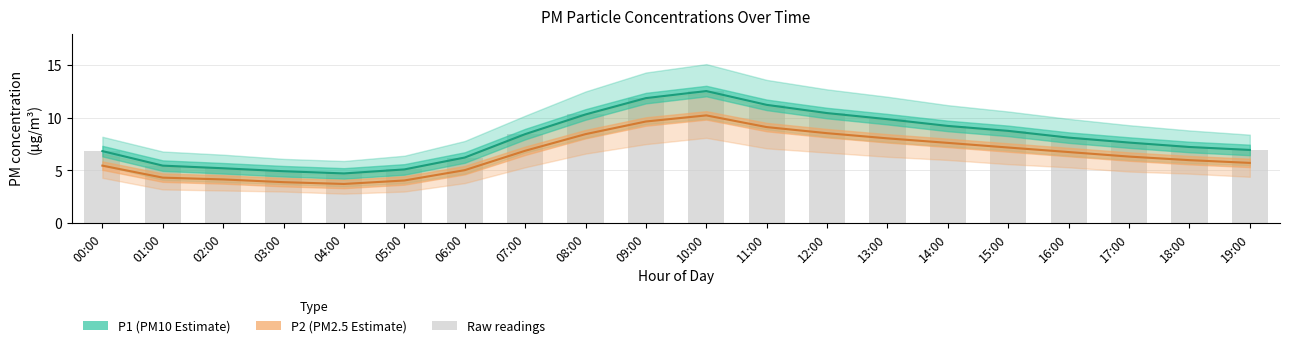

Which has a higher value, 02:00 or 17:00?

17:00